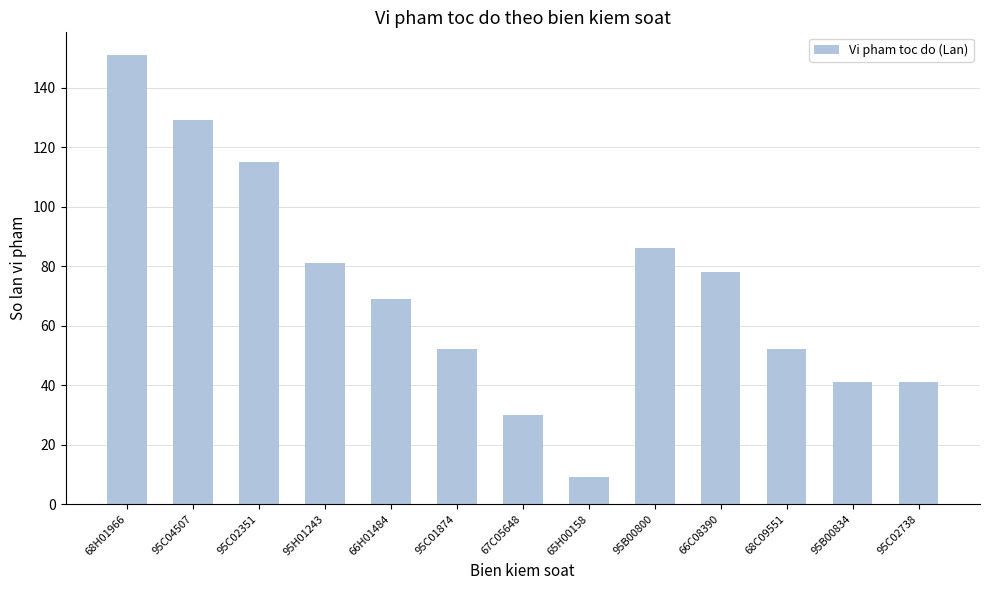

What is the sum of all values?

934